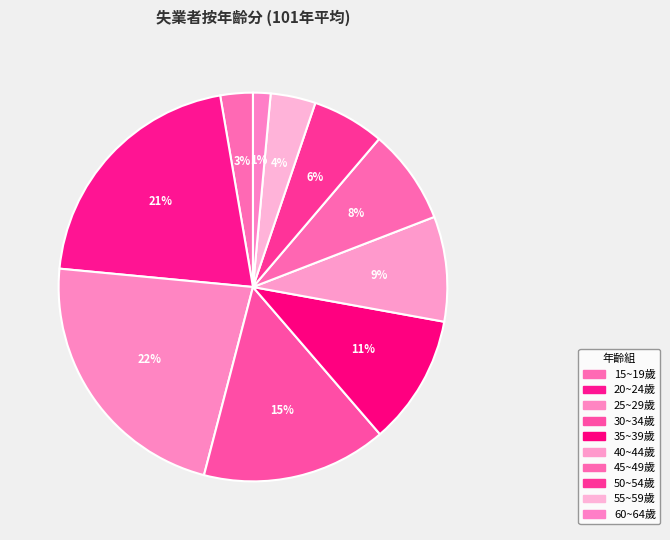

Count the number of slices in the pie.

10